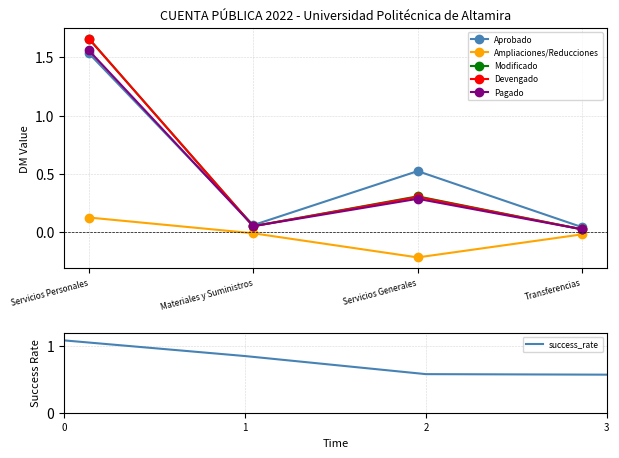

Which series has the largest range (max minus min)?

Modificado